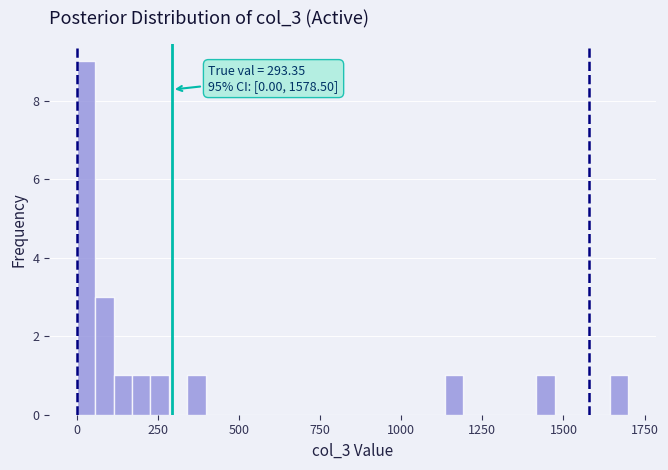

Around what value on the x-axis is the tallest bar? Give the approximate position of its centre, as read against the axis.

50